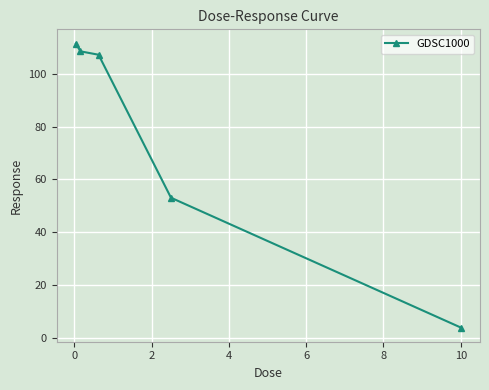

What is the value of the 5th point from the left?

3.9